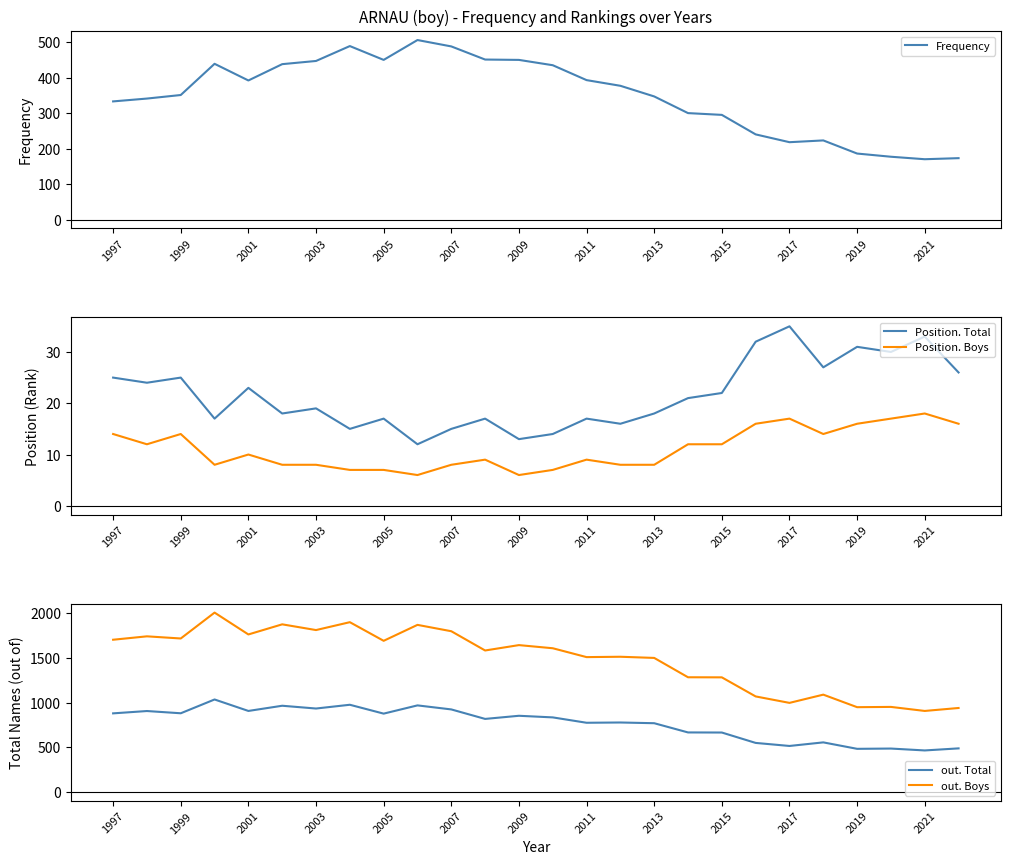

What is the smallest value displayed?

6